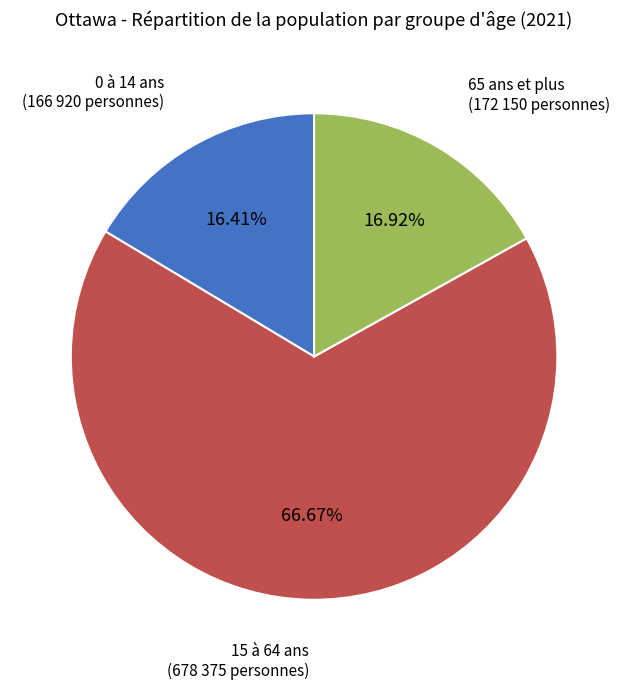

Count the number of slices in the pie.

3